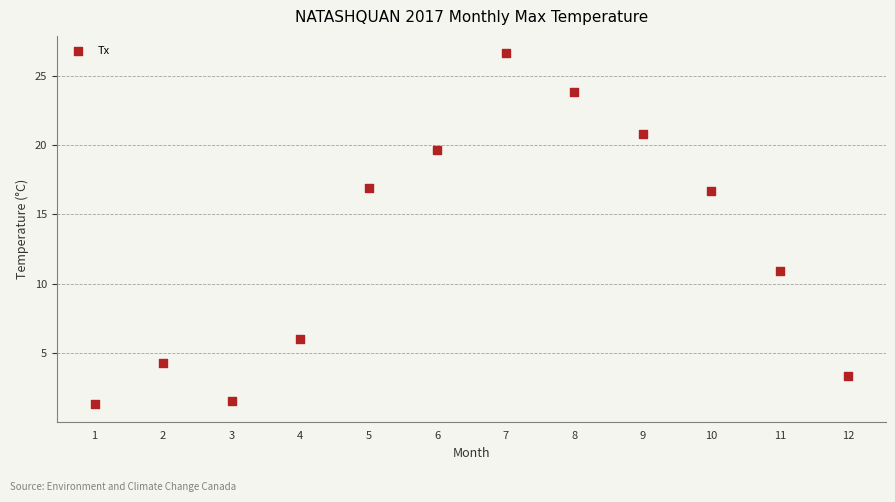

What Y value in the scatter plot is closest to 13?

10.9